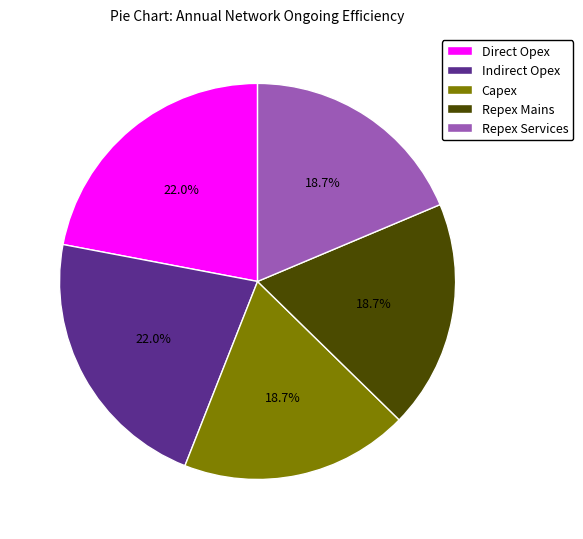

To the nearest percent, what percentage of the pie is Direct Opex?

22%